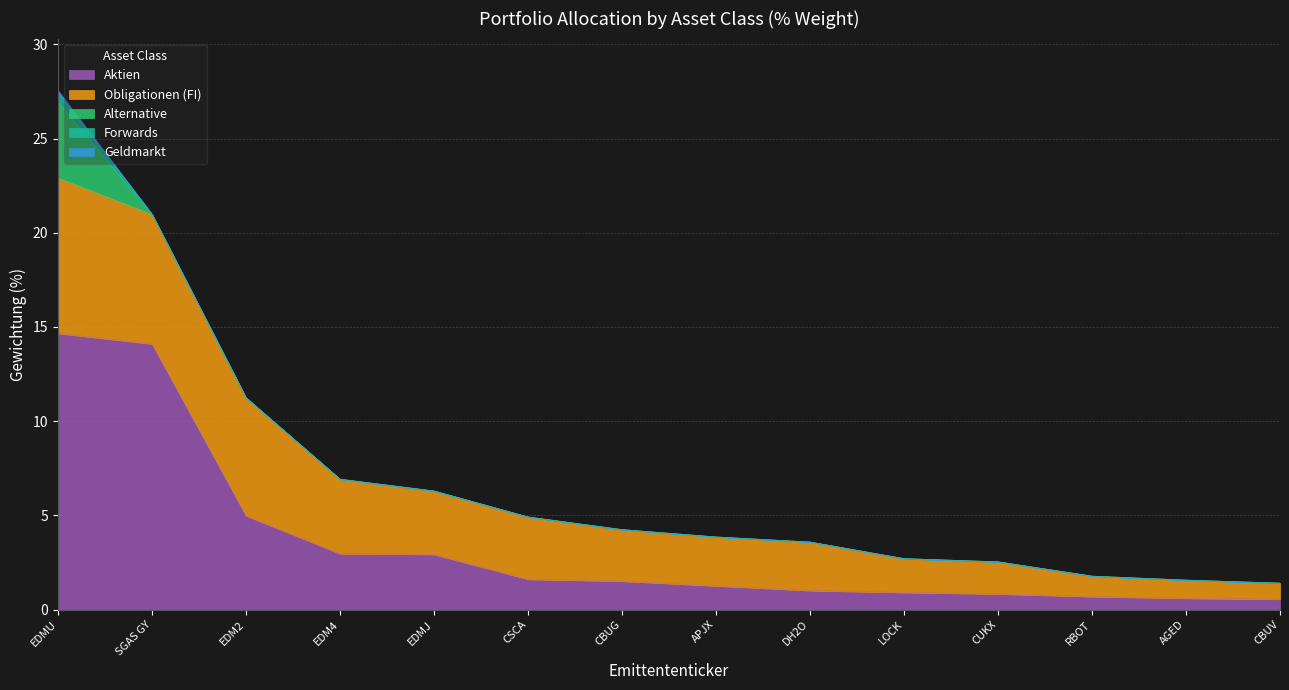

Is the value of Alternative at RBOT greater than the value of Forwards at LOCK?

No